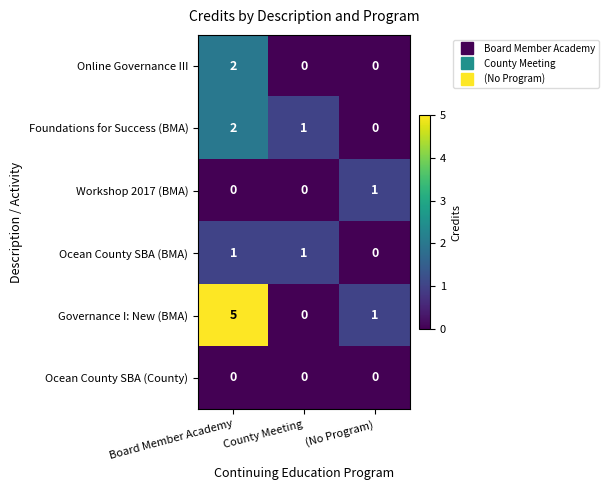

What is the difference between the highest and lowest values at County Meeting?

1